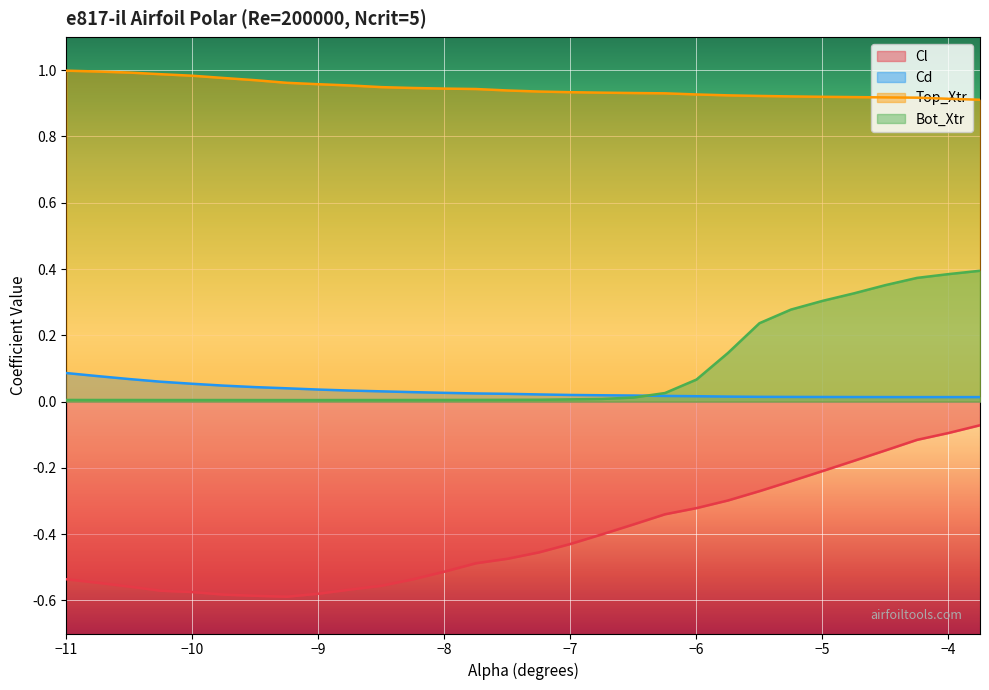

What is the label of the 24th point from the right?

-9.5